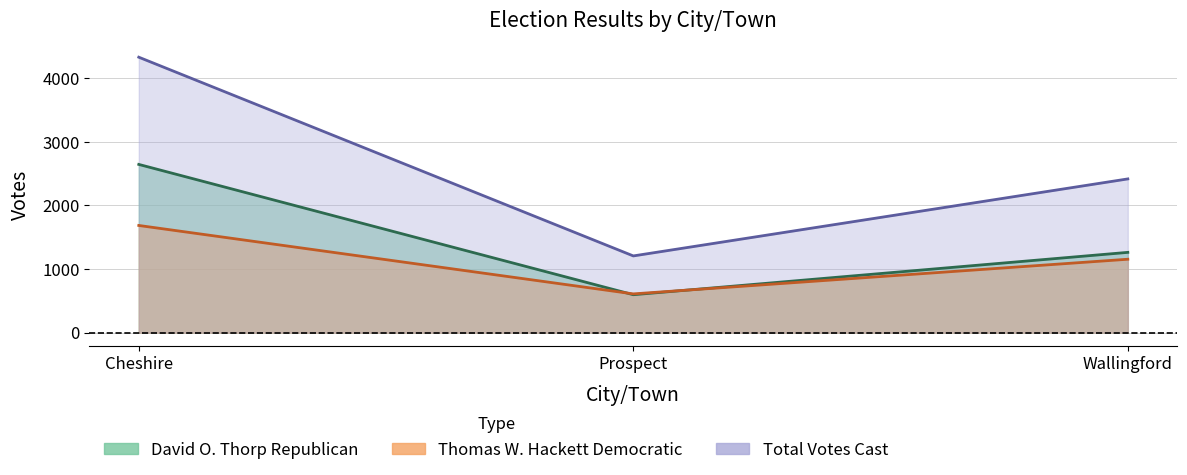

At which category is the sum across all series the highest?

Cheshire